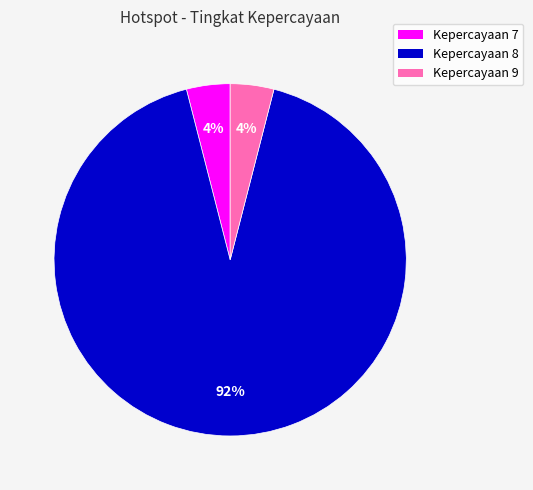

Is there any slice that represents more than half of the pie?

Yes